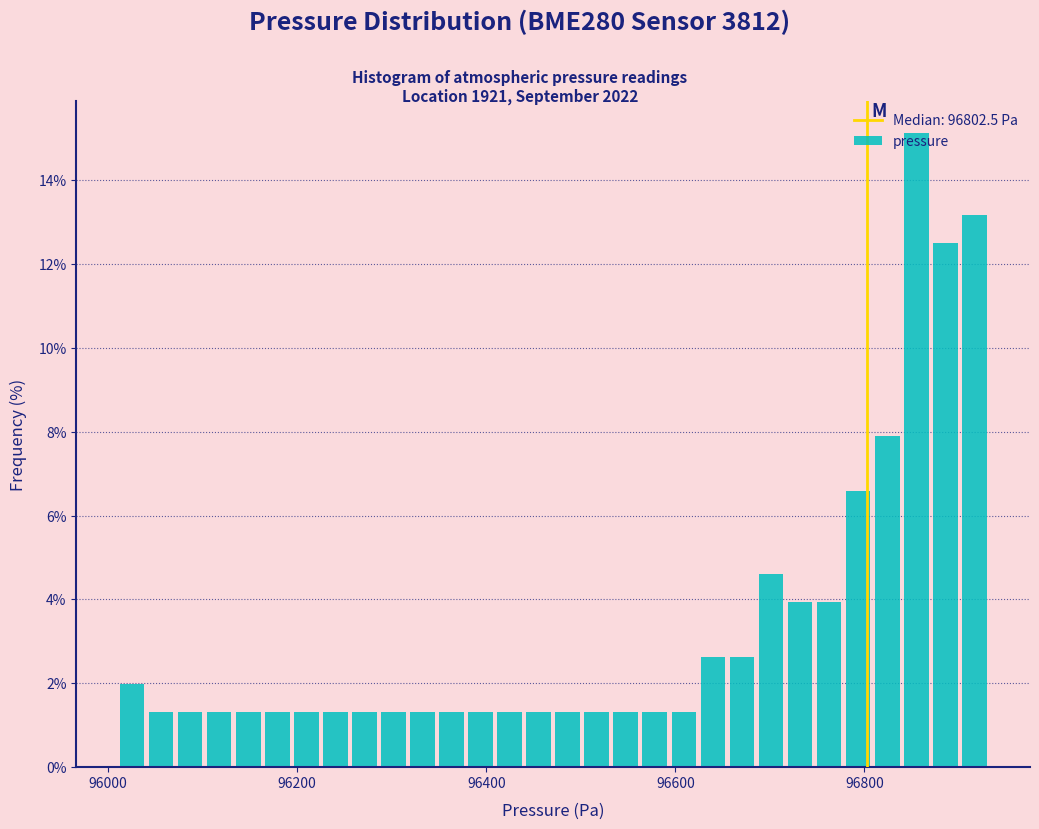

Around what value on the x-axis is the tallest bar? Give the approximate position of its centre, as read against the axis.

96860